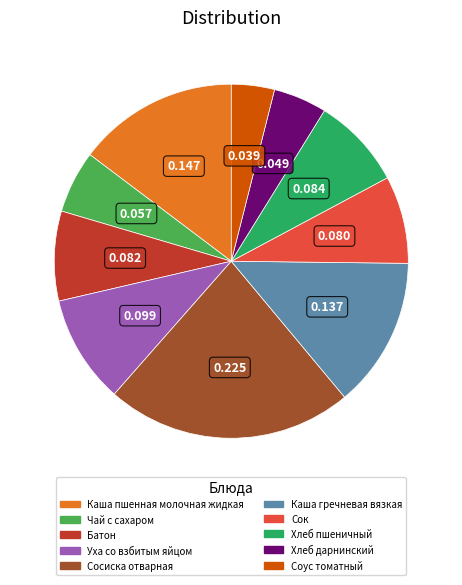

How many segments does this pie chart have?

10